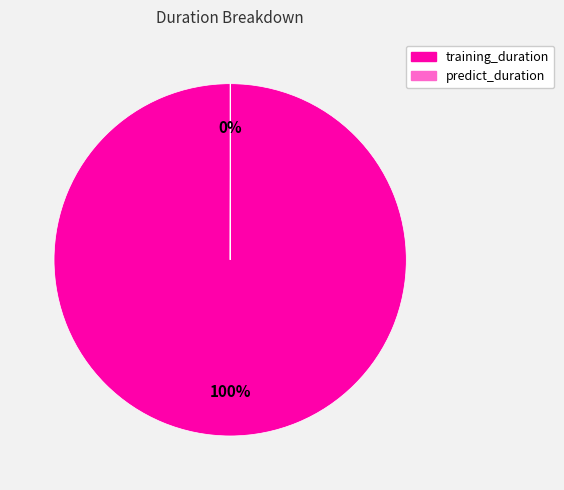

Is there a majority slice in this chart?

Yes